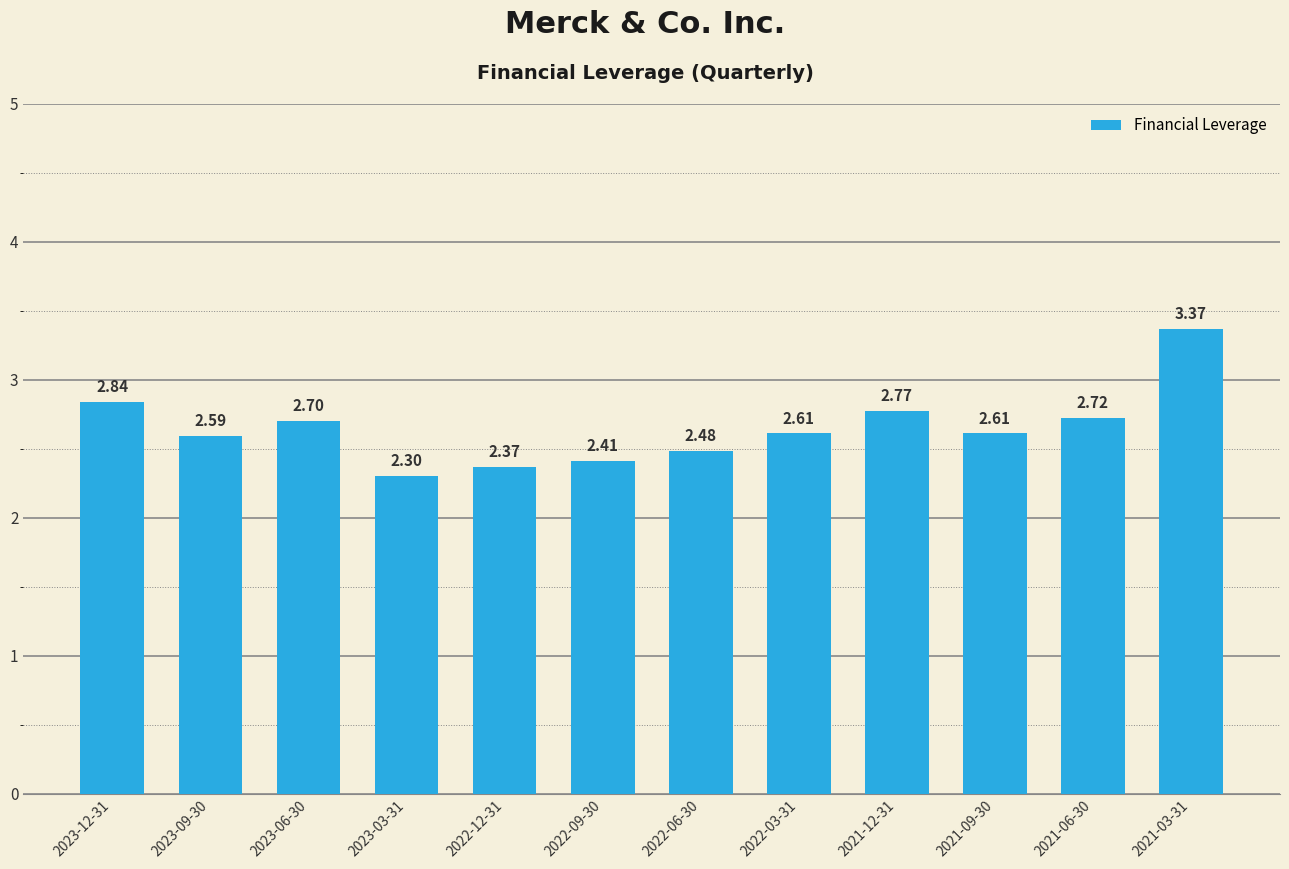

The value at 2021-09-30 is 2.6. True or false?

True